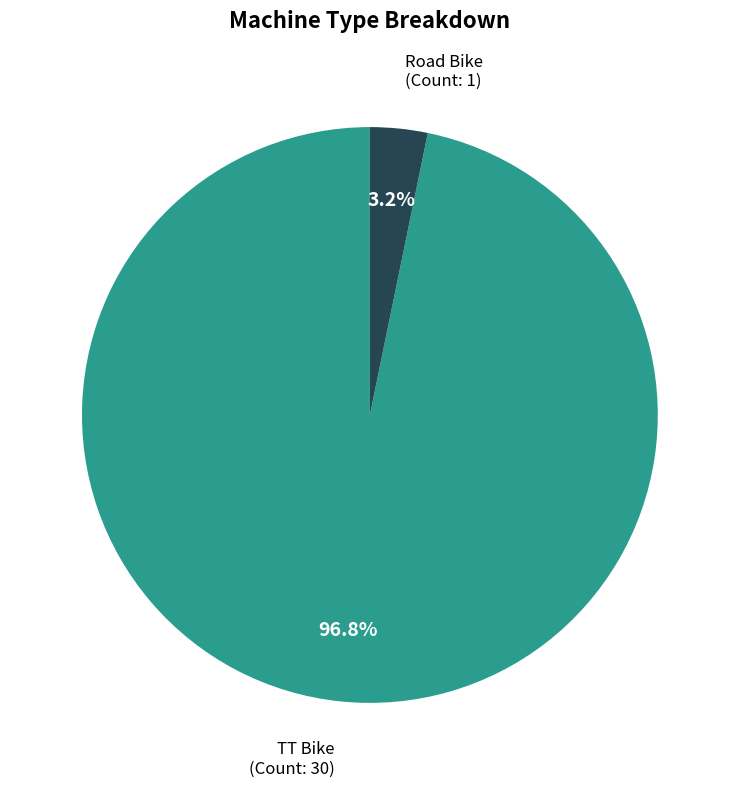

What percentage is the Road Bike slice, to the nearest percent?

3%